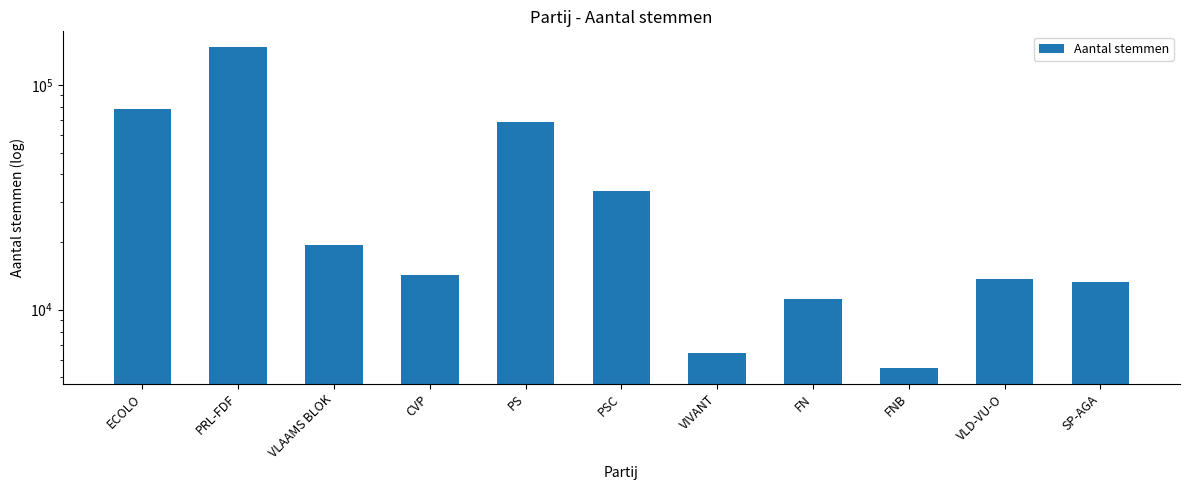

How many series are shown in this chart?

1